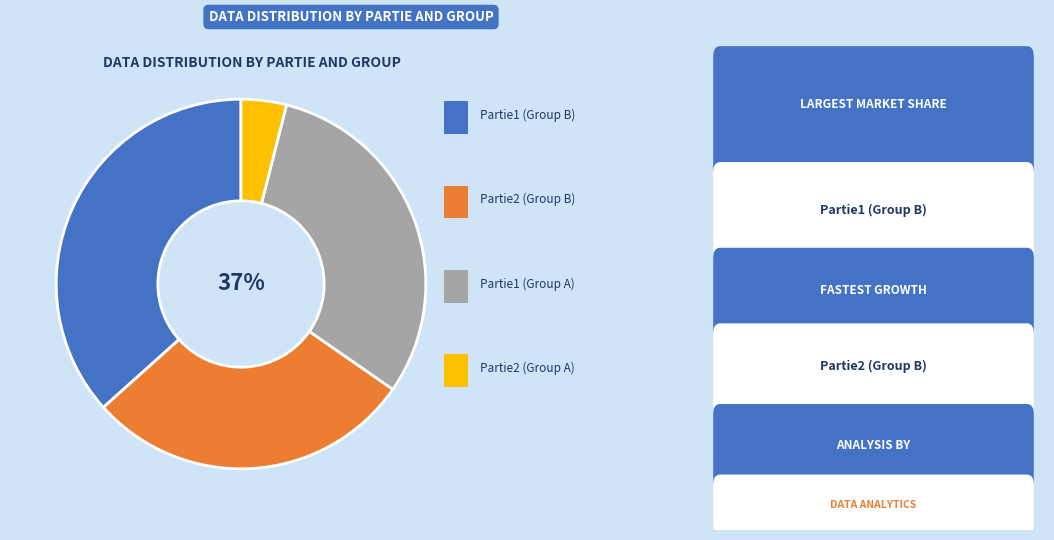

To the nearest percent, what percentage of the pie is Partie1 (A=31)?

31%